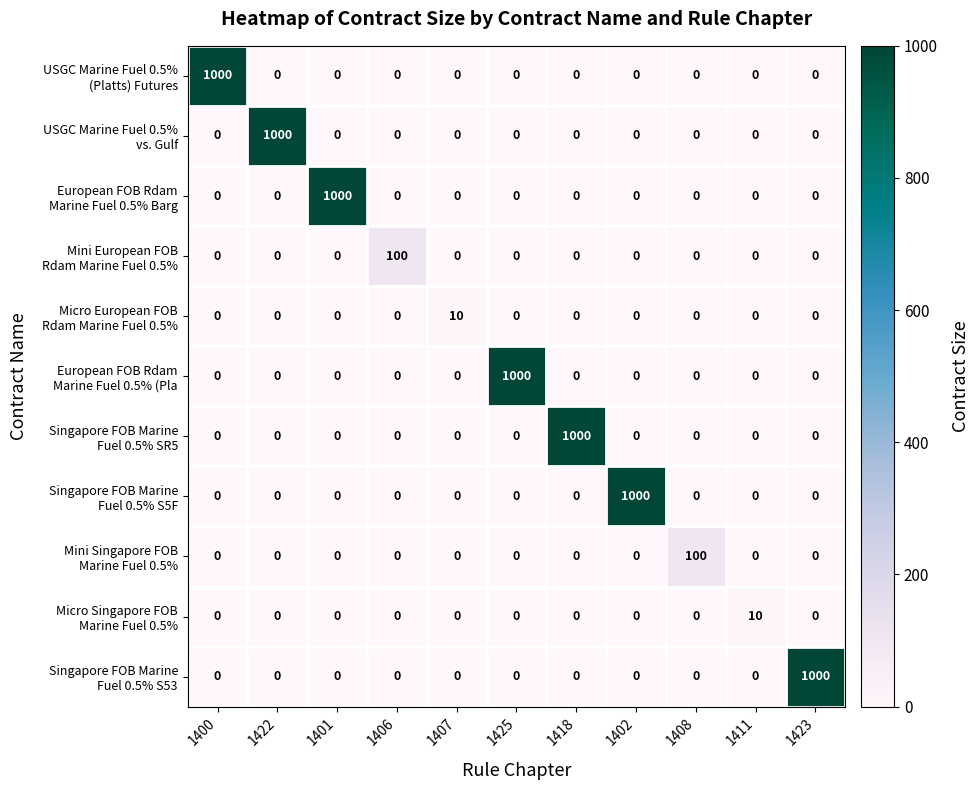

What is the difference between the highest and lowest values at 1406?

100